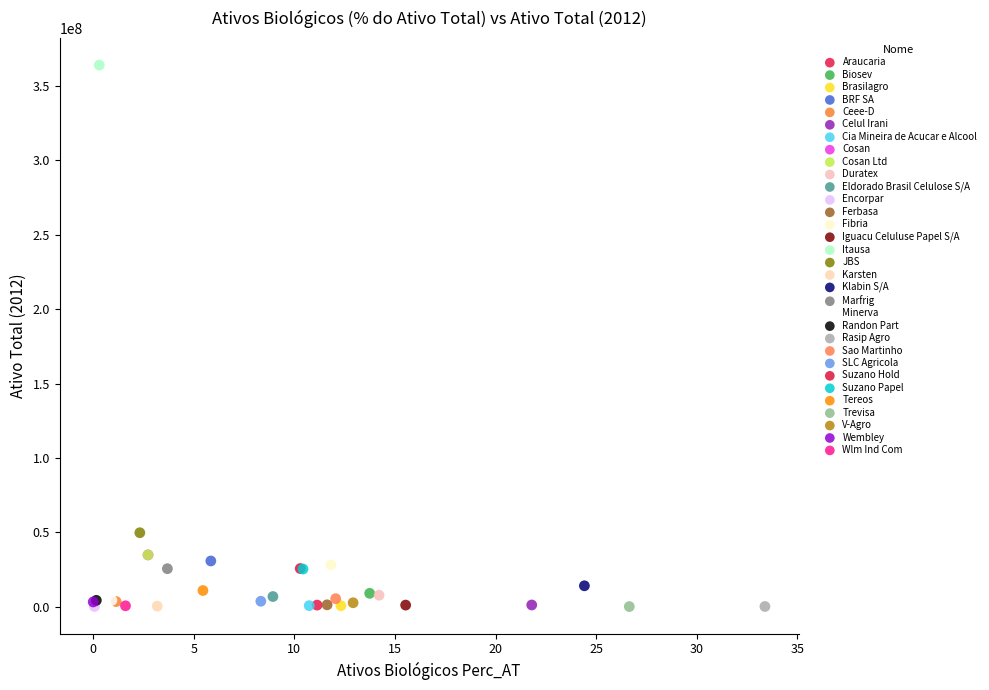

What are all the series names shown in the legend?

Araucaria, Biosev, Brasilagro, BRF SA, Ceee-D, Celul Irani, Cia Mineira de Acucar e Alcool, Cosan, Cosan Ltd, Duratex, Eldorado Brasil Celulose S/A, Encorpar, Ferbasa, Fibria, Iguacu Celuluse Papel S/A, Itausa, JBS, Karsten, Klabin S/A, Marfrig, Minerva, Randon Part, Rasip Agro, Sao Martinho, SLC Agricola, Suzano Hold, Suzano Papel, Tereos, Trevisa, V-Agro, Wembley, Wlm Ind Com